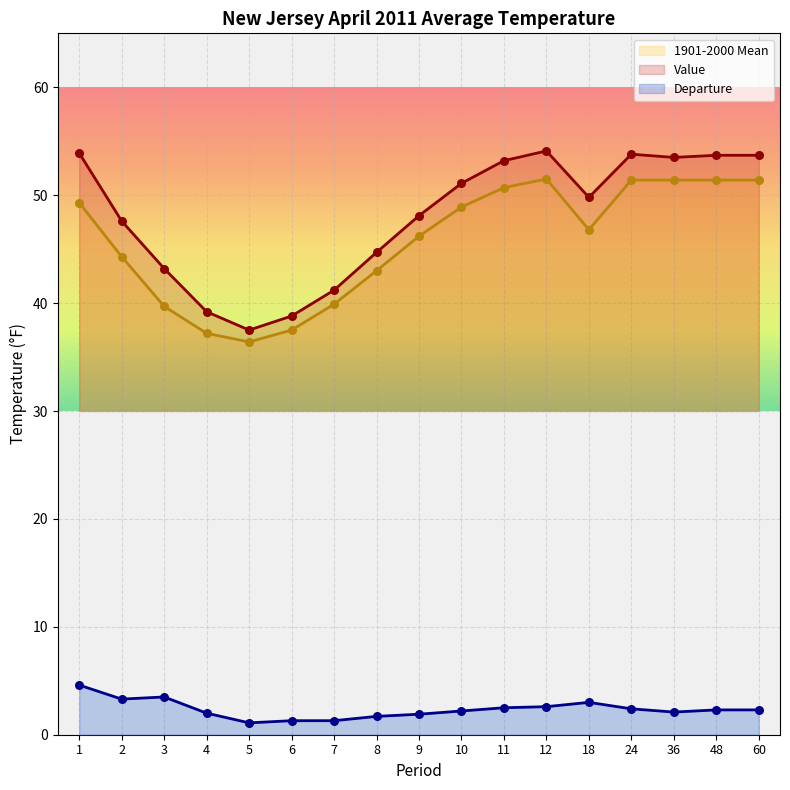

Which series has the largest total across all categories?

Value